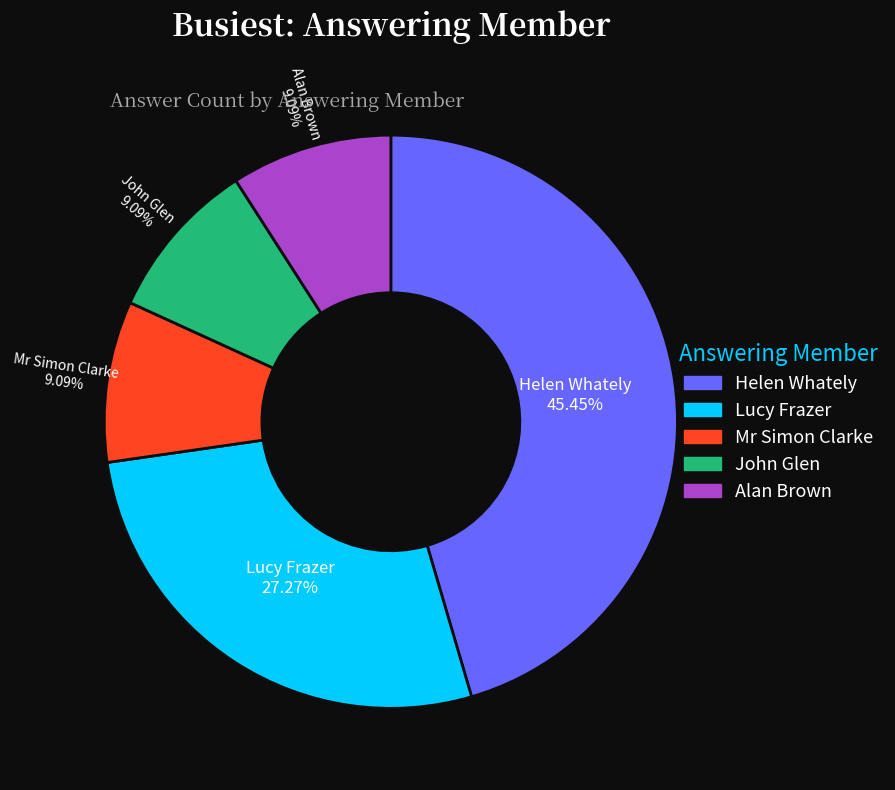

What percentage is NOT represented by Alan Brown?

90.9%